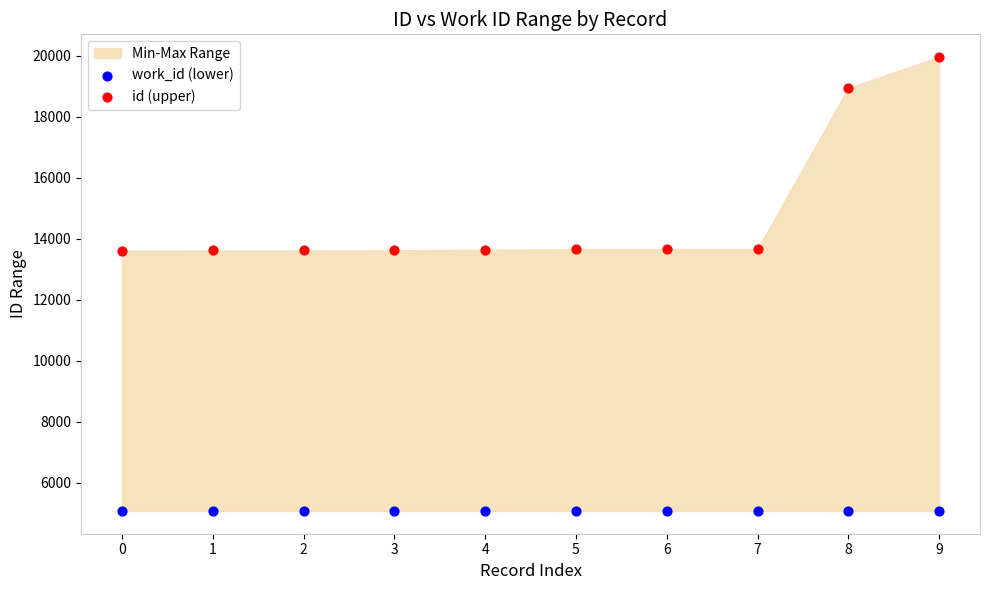

Which series contains the highest Y value?

id (upper)